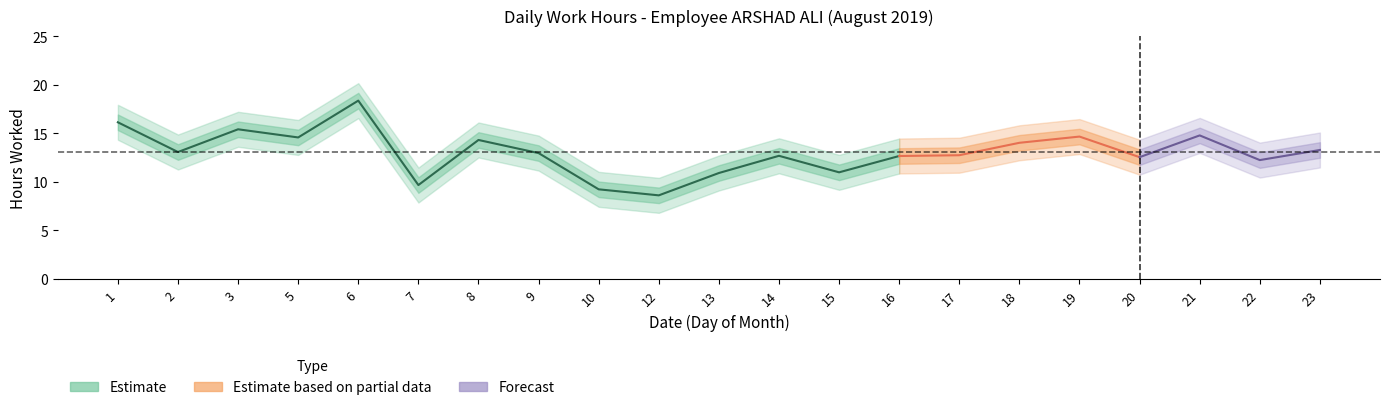

Between 22 and 14, which is larger?

14